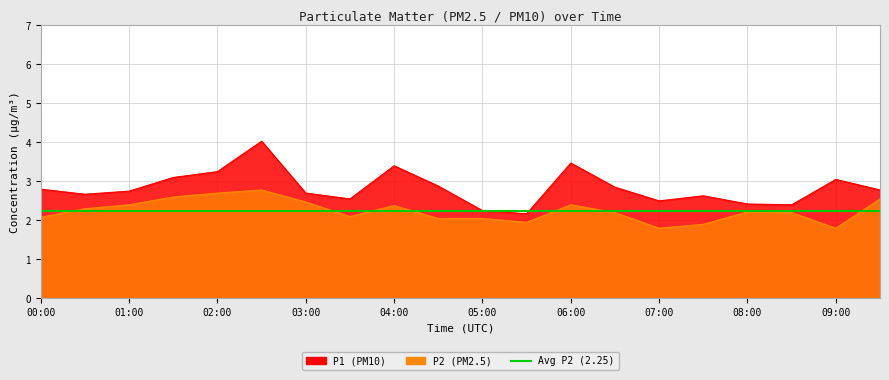

Which series has the widest spread of values?

P1